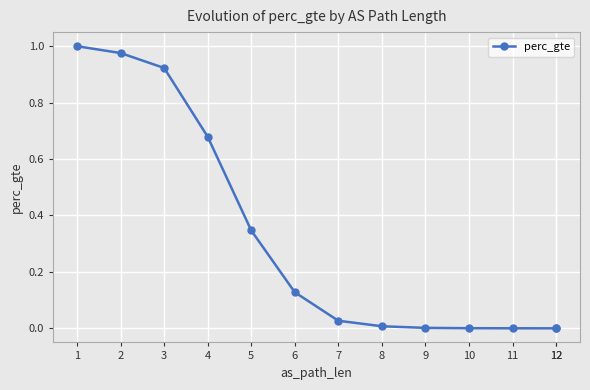

How many lines are shown in the chart?

1